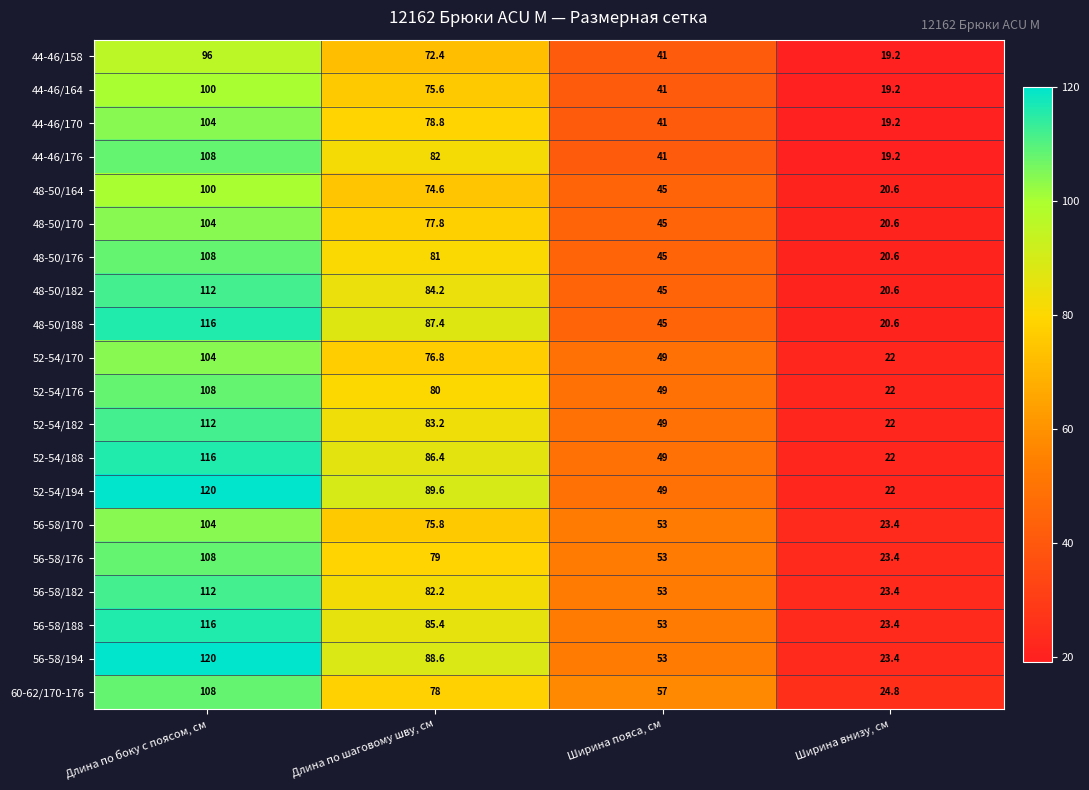

Which label corresponds to the largest value in the chart?

Длина по боку с поясом, см